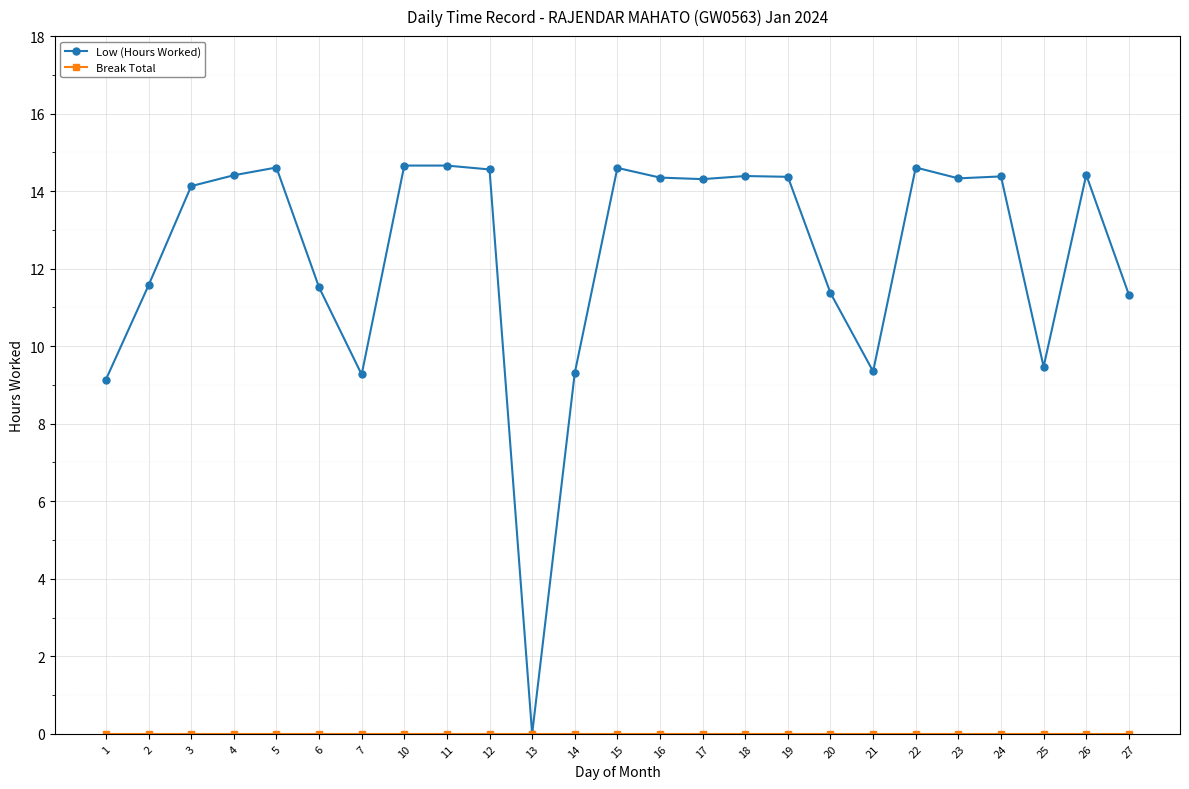

What is the maximum value shown in the chart?

14.7